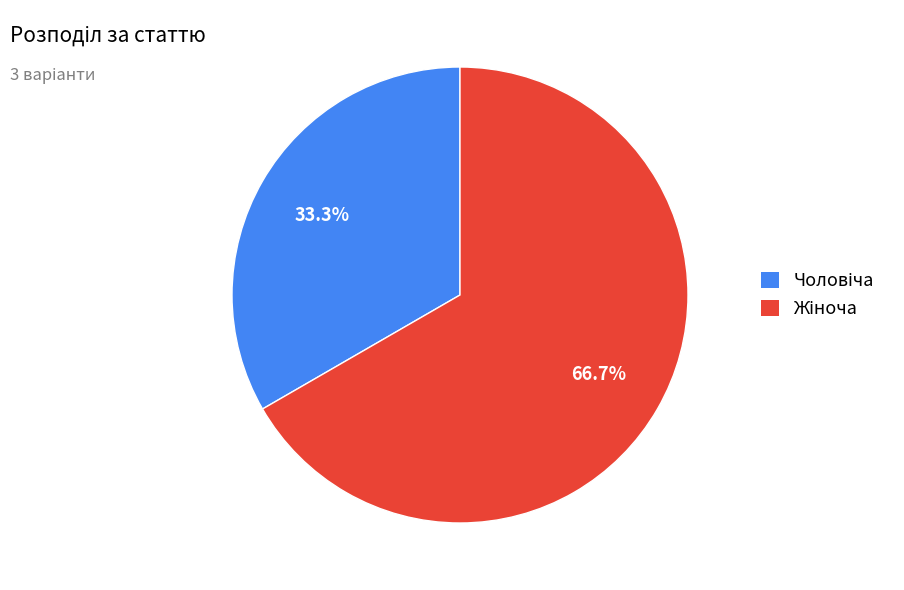

Does any single category account for the majority?

Yes